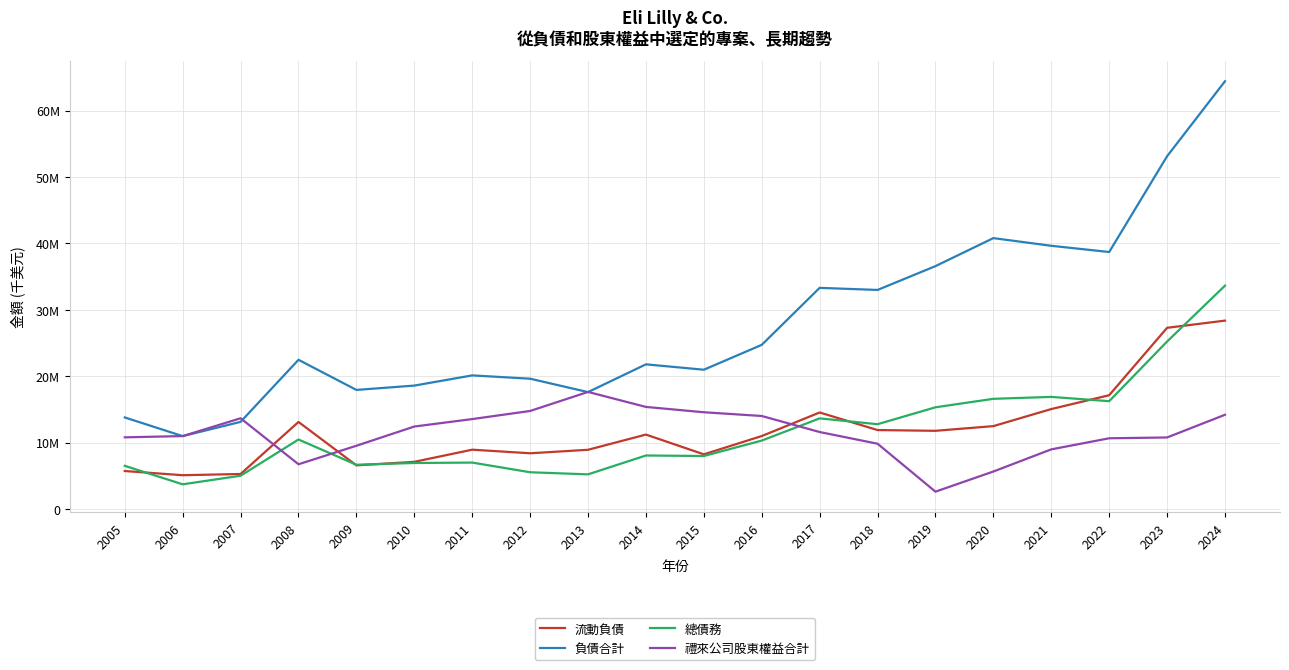

At which category is the sum across all series the highest?

2024